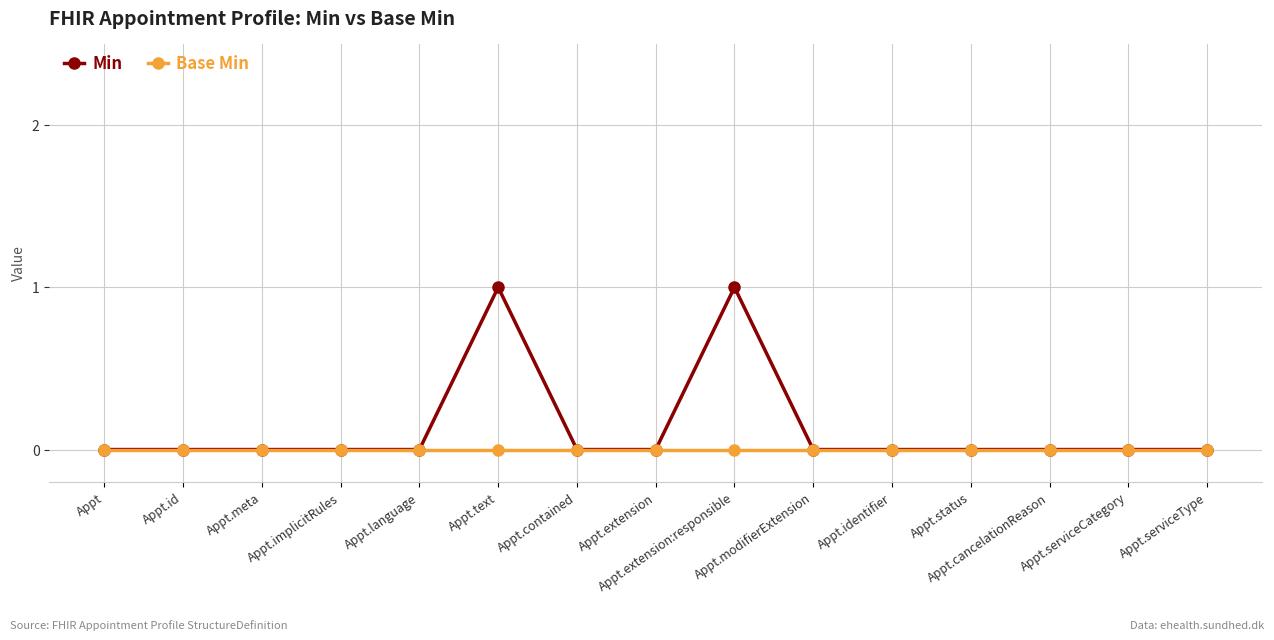

List the series in order of their overall mean, highest first.

Min, Base Min